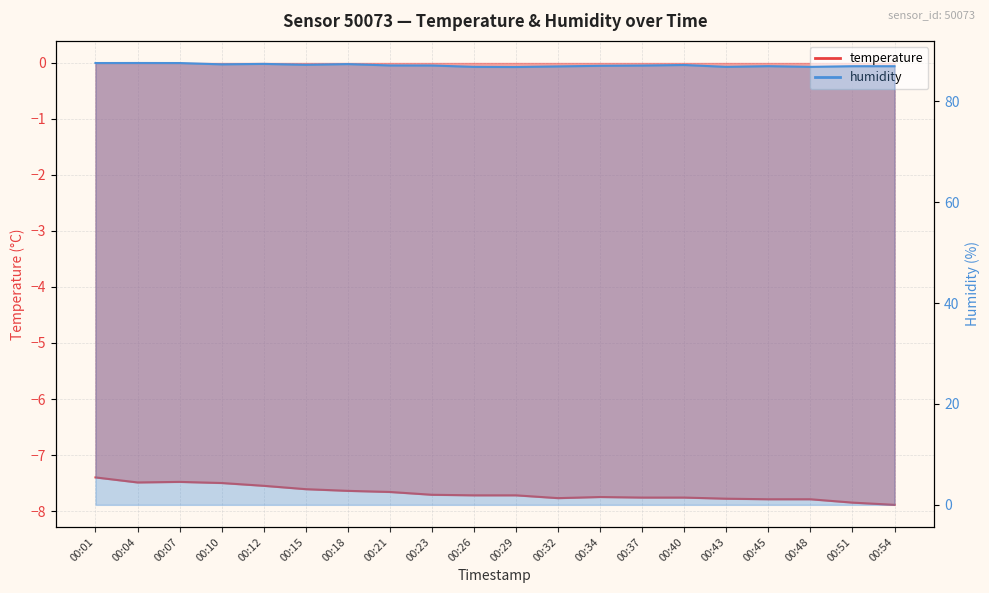

What is the sum of all humidity values?

1742.6